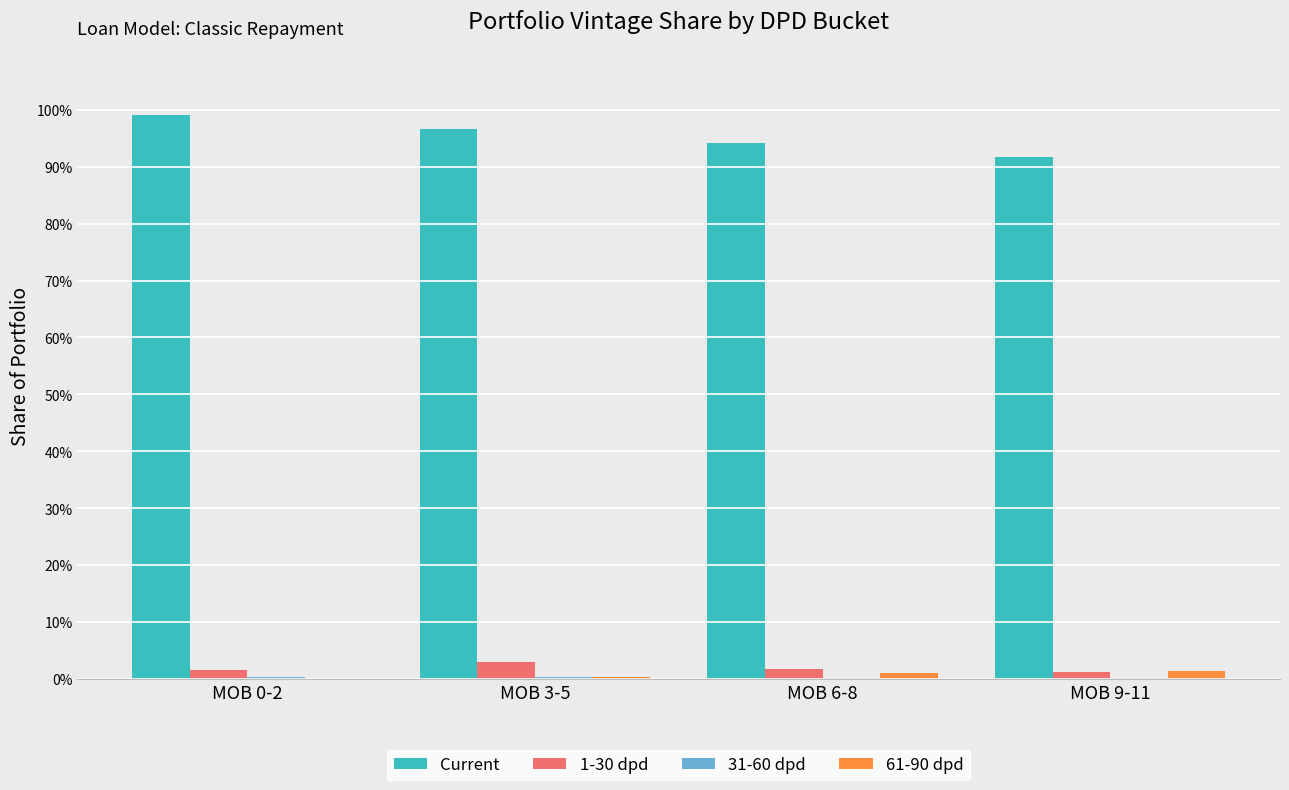

True or false: Current has a value of 1.4 at MOB 0-2.

False